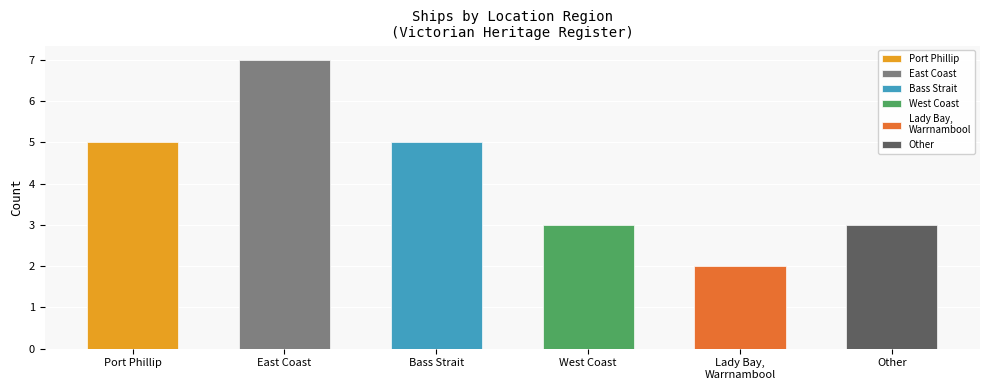

How many values are below 5?

3